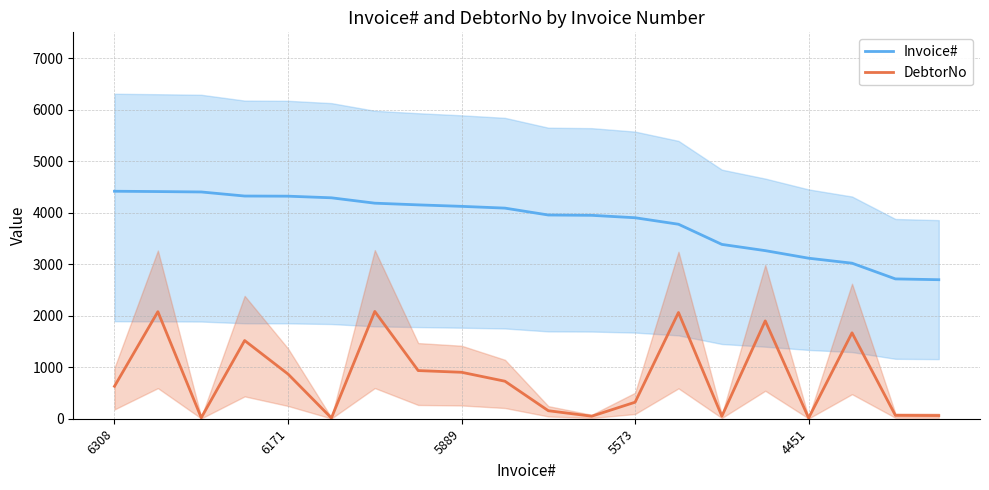

Which series has the largest total across all categories?

Invoice#